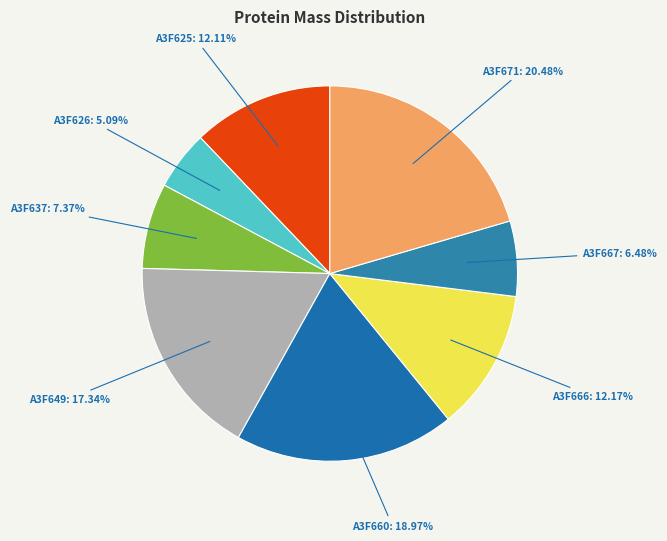

To the nearest percent, what is the difference between the largest and smallest slice percentages?

15%